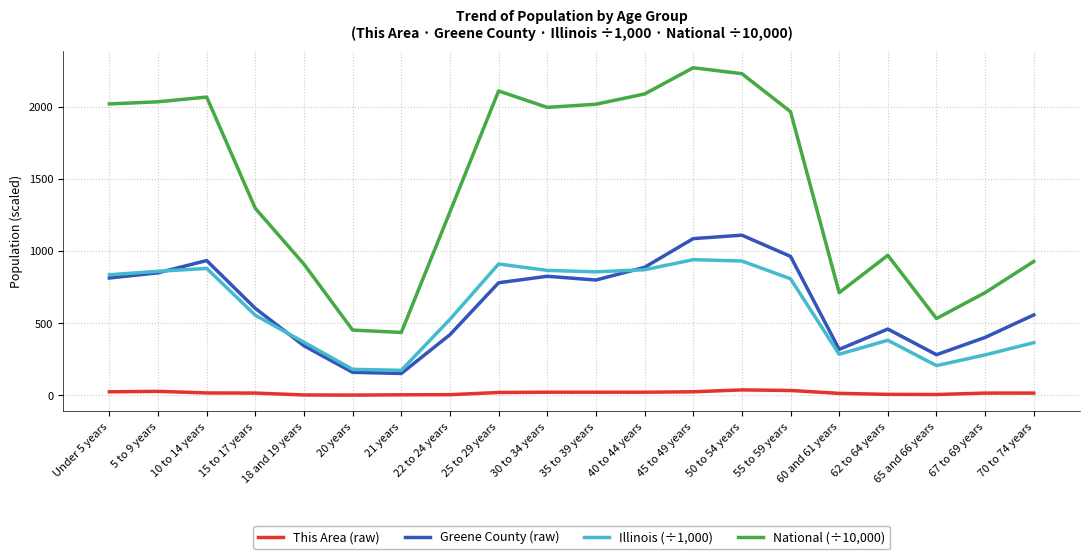

True or false: This Area (raw) has more than 1 points higher than both neighbors.

True